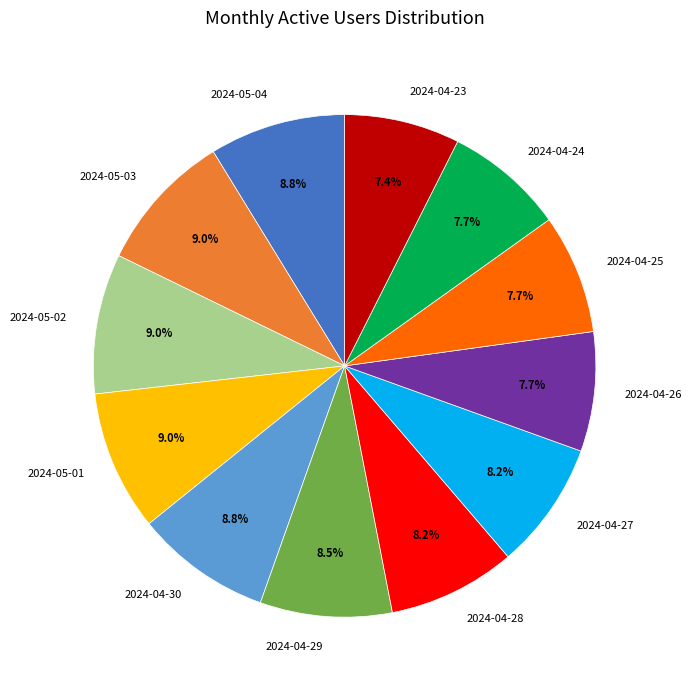

Do 2024-04-27 and 2024-05-04 together represent more than half of the pie?

No